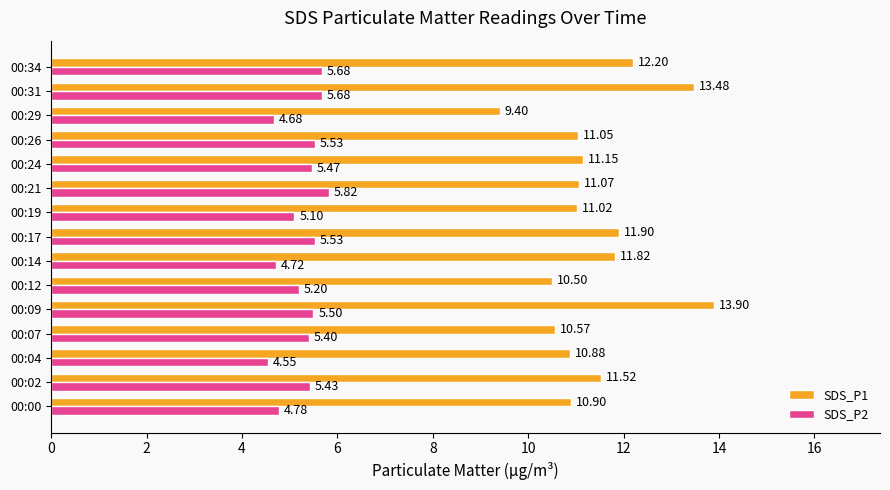

At 00:14, list the series in order from largest to smallest.

SDS_P1, SDS_P2